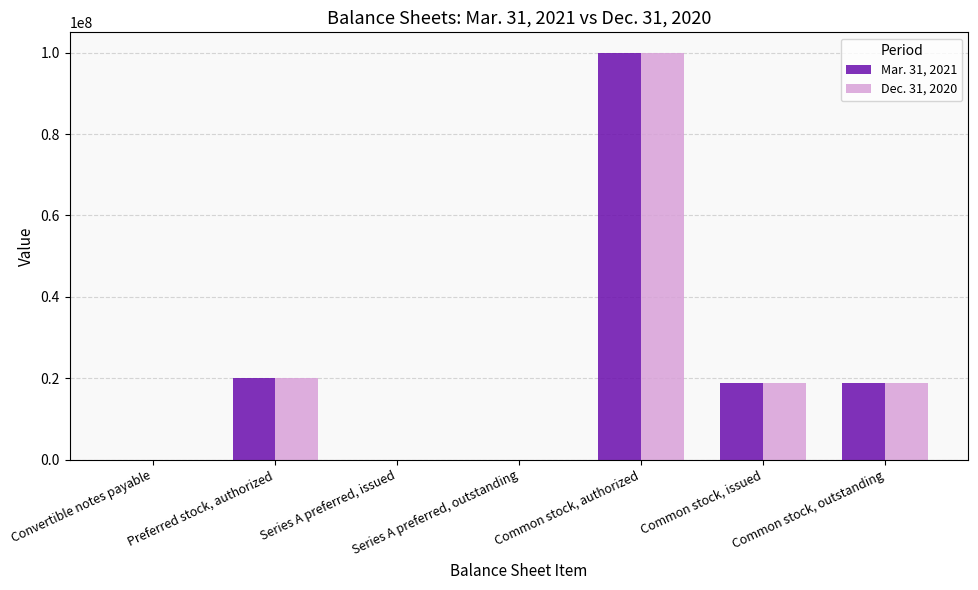

What is the total value across all series at Preferred stock, authorized?

40000000